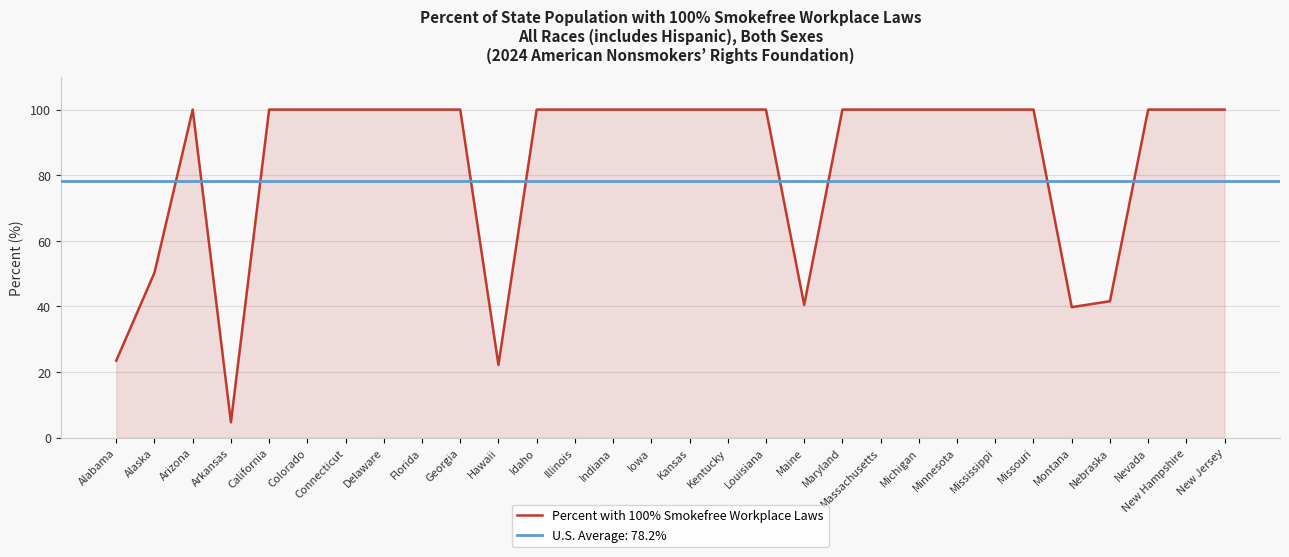

The value of Percent with 100% Smokefree Workplace Laws at Maine is 40.5. True or false?

True